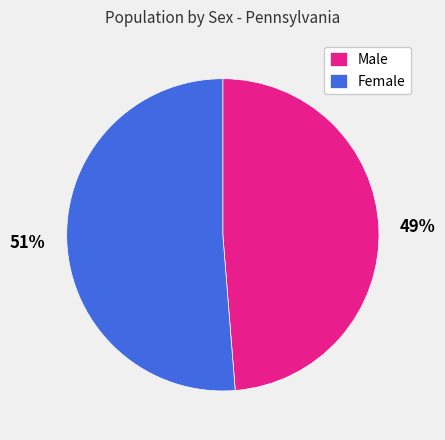

How many segments does this pie chart have?

2